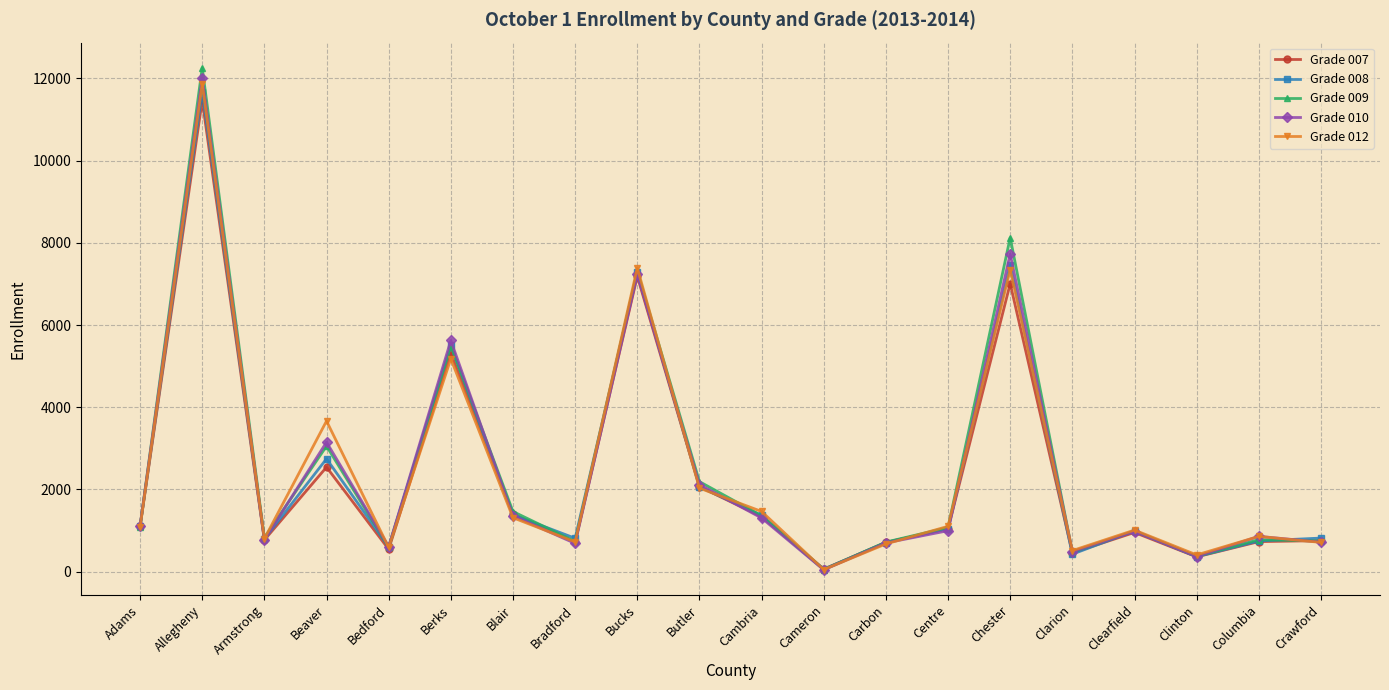

Which category has the lowest value in the Grade 009 series?

Cameron